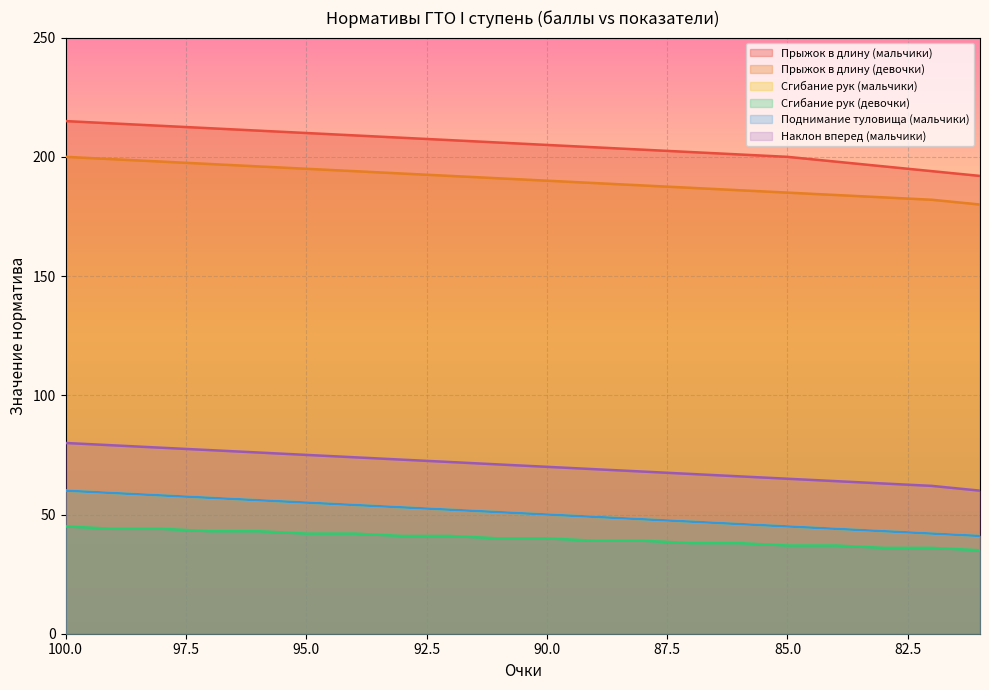

Which category has the lowest value across all series?

81